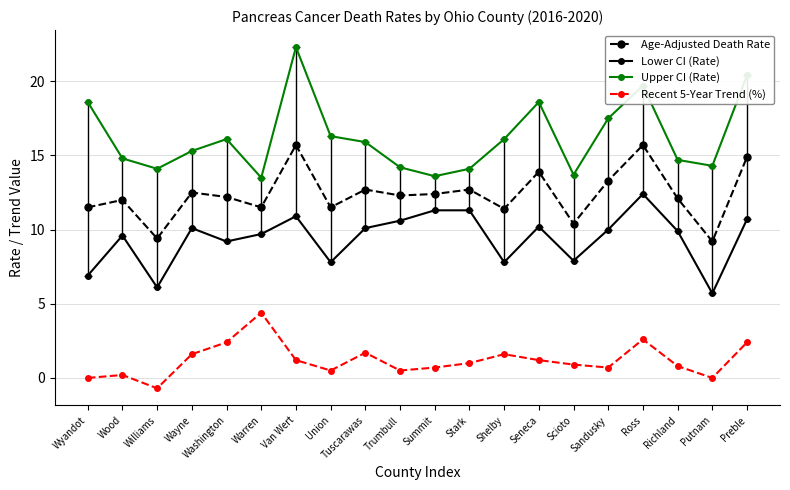

How many data points does each series have?

20